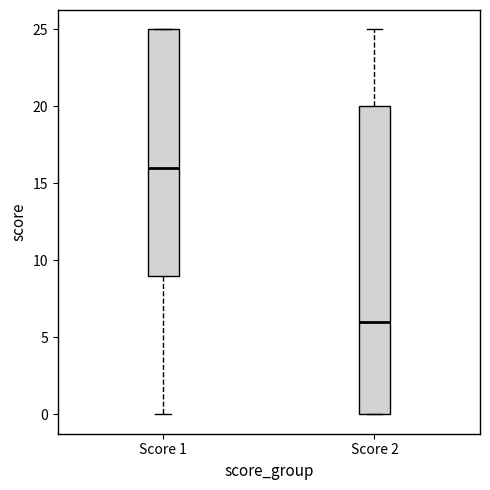

Reading left to right, read every box against the y-axis: the position of its median line, the range the box covers, and the ends of its whiskers. The values are not printed on the chart, so give them approximately, as read against the axis.

Score 1: median 16, box 9 to 25, whiskers 0 to 25
Score 2: median 6, box 0 to 20, whiskers 0 to 25